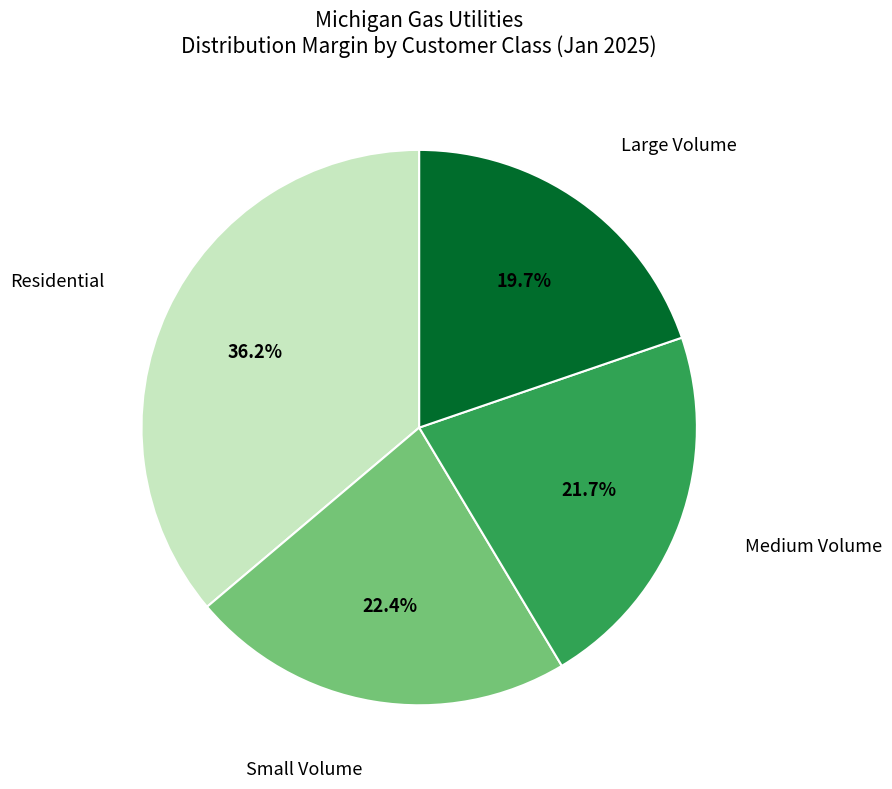

How many segments does this pie chart have?

4